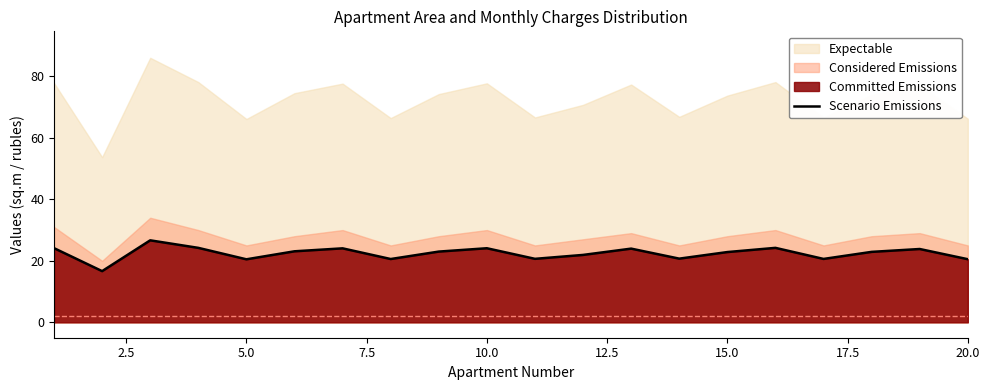

What is the minimum value for Scenario Emissions?

16.6